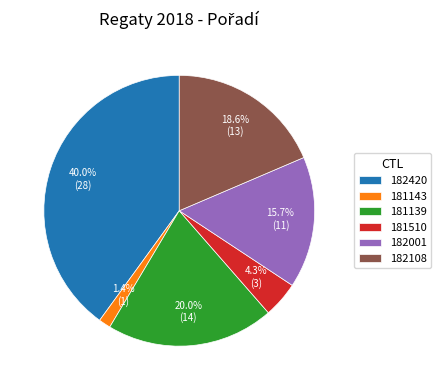

Rank the categories by value from lowest to highest.

181143, 181510, 182001, 182108, 181139, 182420